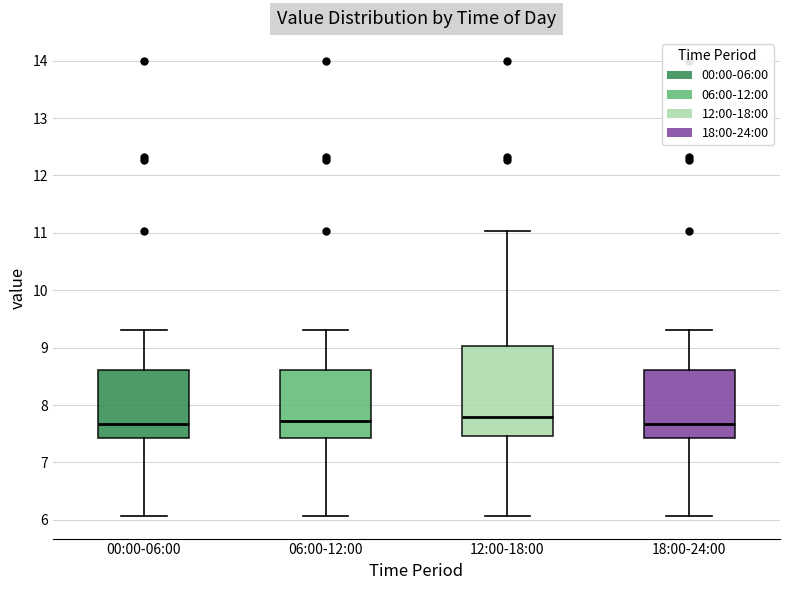

Where is the upper edge of the box for 12:00-18:00 on the y-axis? The values are not printed on the chart, so give them approximately, as read against the axis.

9.0